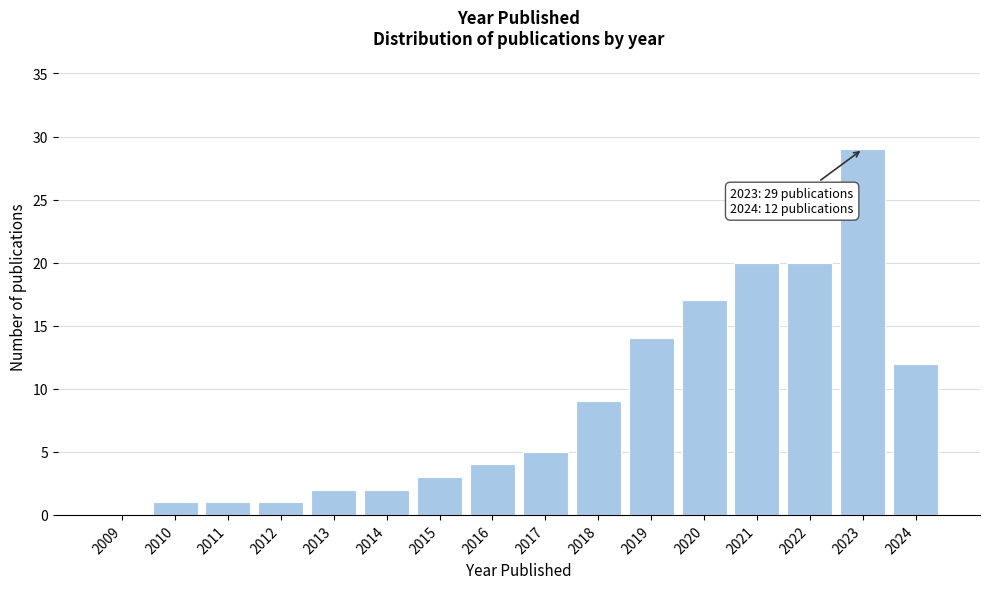

Reading left to right, extract all data points from this chart.

2009=0	2010=1	2011=1	2012=1	2013=2	2014=2	2015=3	2016=4	2017=5	2018=9	2019=14	2020=17	2021=20	2022=20	2023=29	2024=12